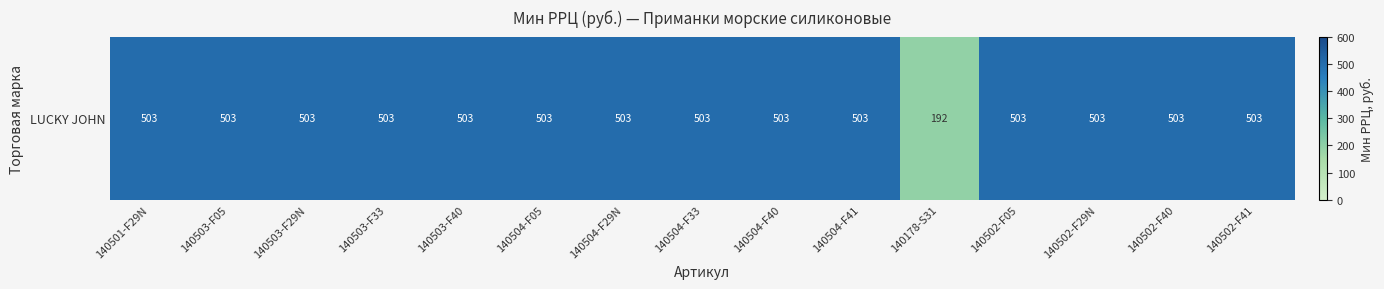

Reading left to right, list all the values displayed in this chart.

503	503	503	503	503	503	503	503	503	503	192	503	503	503	503